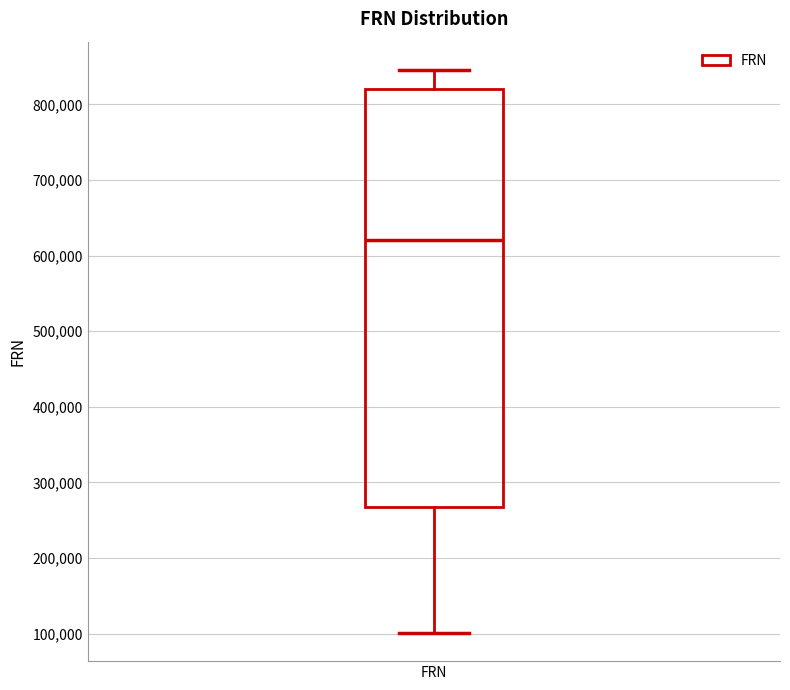

Read this box plot against the y-axis: the position of the median line, the range covered by the box, and the ends of both whiskers. The values are not printed on the chart, so give them approximately, as read against the axis.

median 620000, box 270000 to 820000, whiskers 100000 to 850000